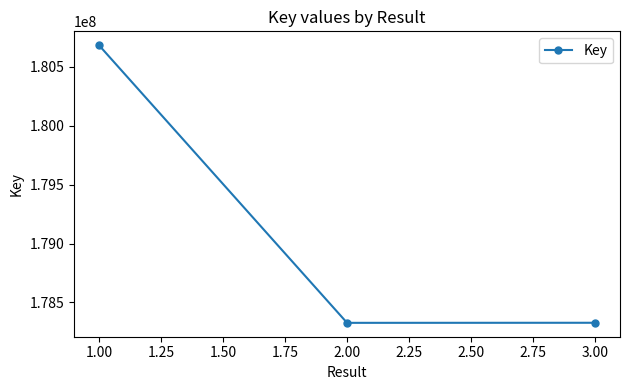

What is the value of the 3rd point from the left?

178327355